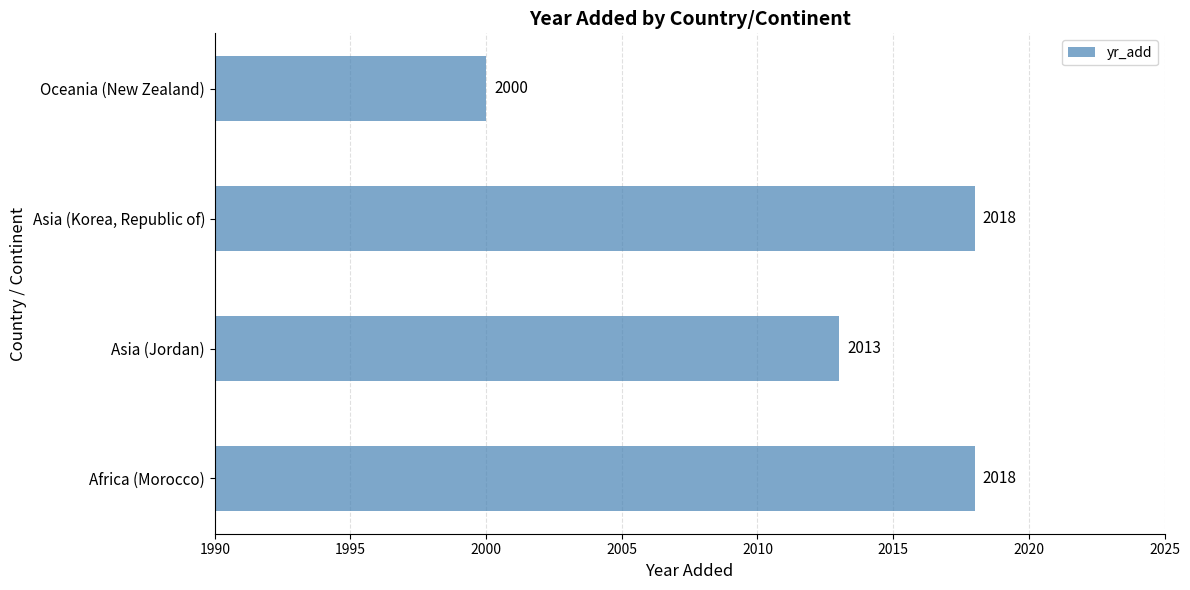

How many bars are there in total?

4